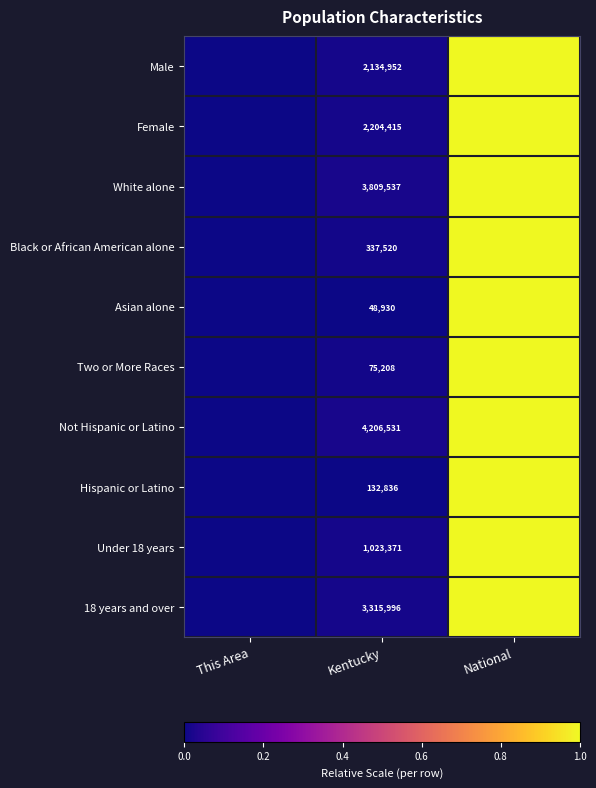

The Male series shows 3382833 at Kentucky. True or false?

False